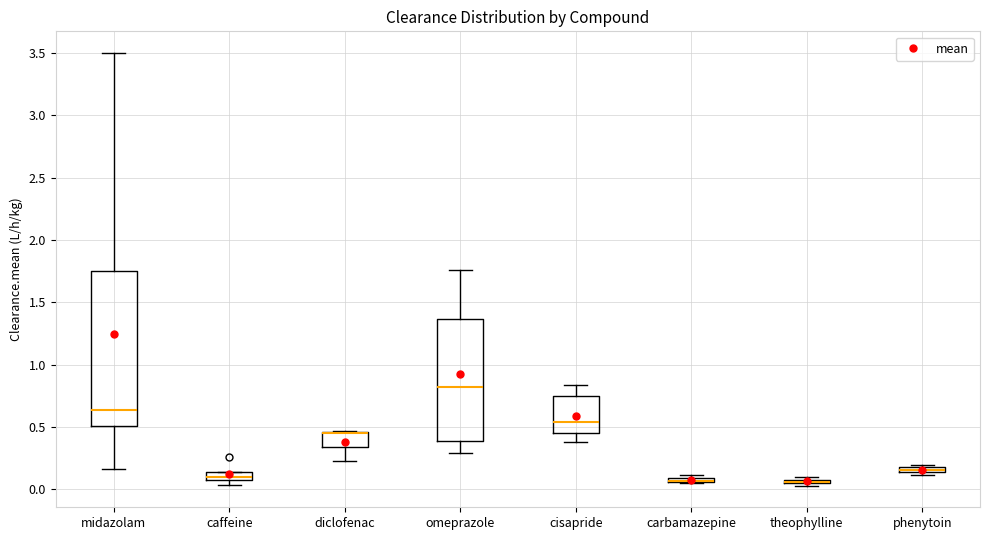

Which box is the tallest, from its lower edge to its upper edge?

midazolam